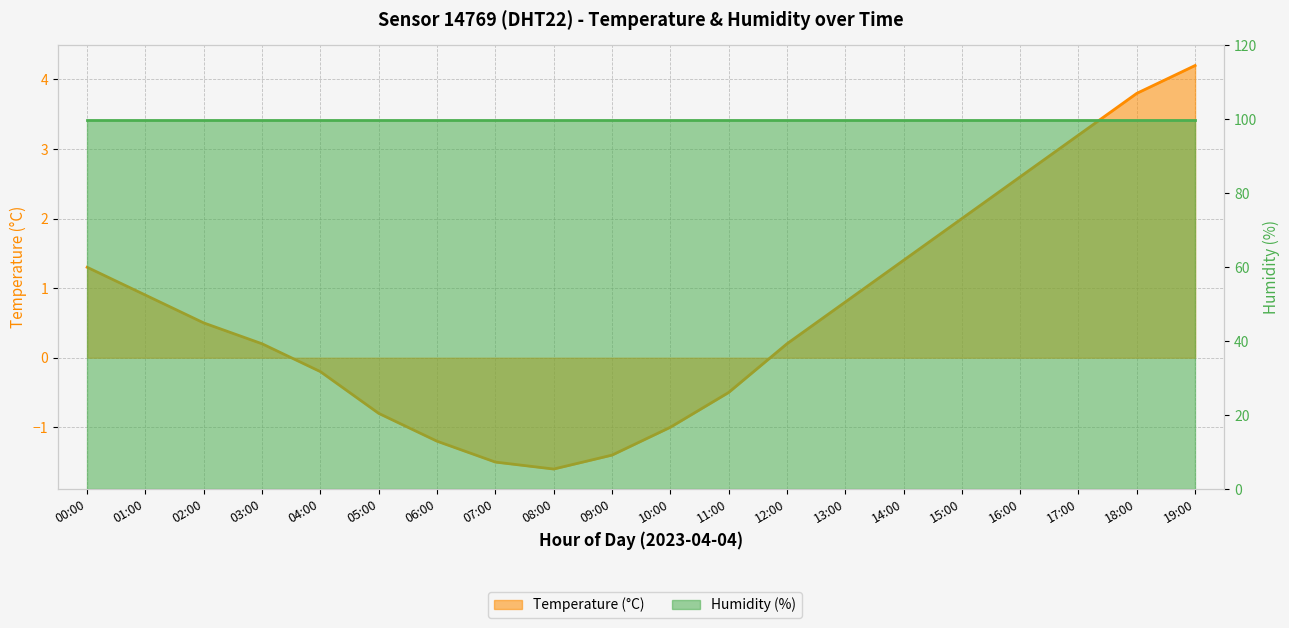

Rank the categories by value from lowest to highest.

08:00, 07:00, 09:00, 06:00, 10:00, 05:00, 11:00, 04:00, 03:00, 12:00, 02:00, 13:00, 01:00, 00:00, 14:00, 15:00, 16:00, 17:00, 18:00, 19:00